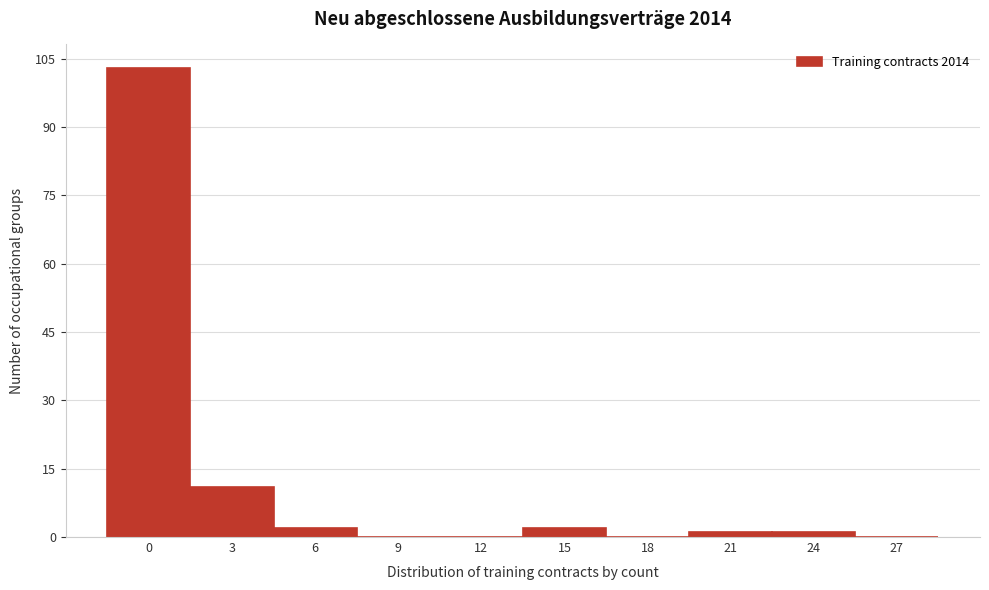

Reading left to right, transcribe all the data shown in this chart.

0=103	3=11	6=2	9=0	12=0	15=2	18=0	21=1	24=1	27=0